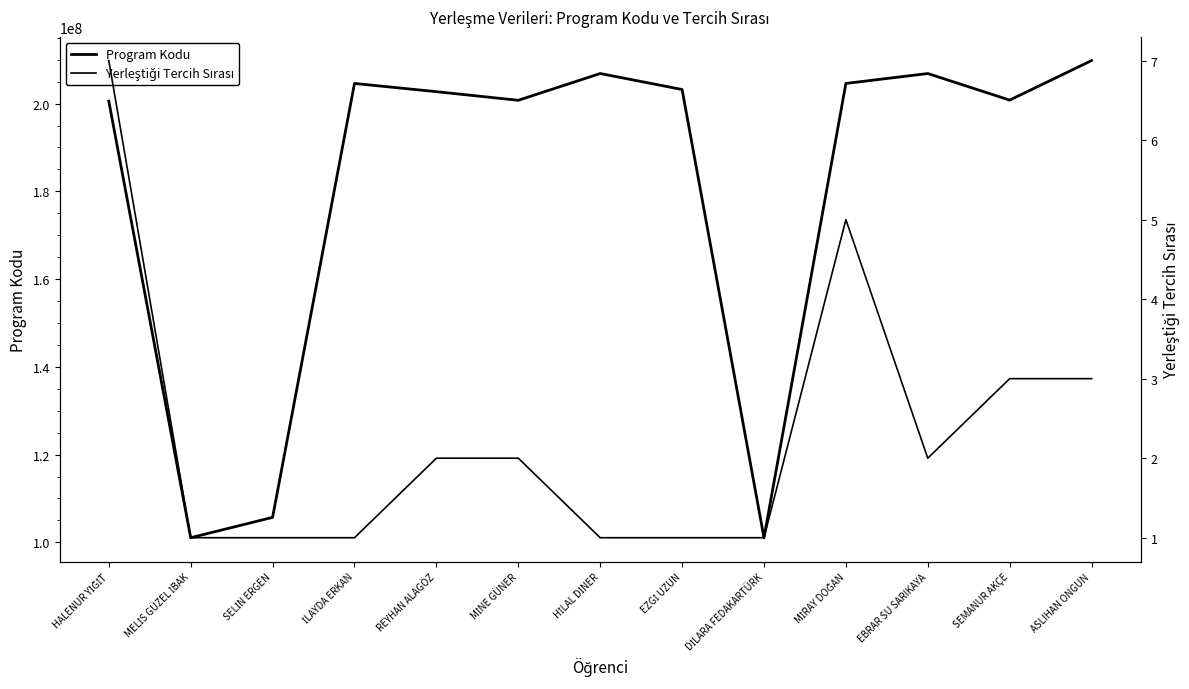

Which has a higher value, DİLARA FEDAKARTÜRK or MİNE GÜNER?

MİNE GÜNER